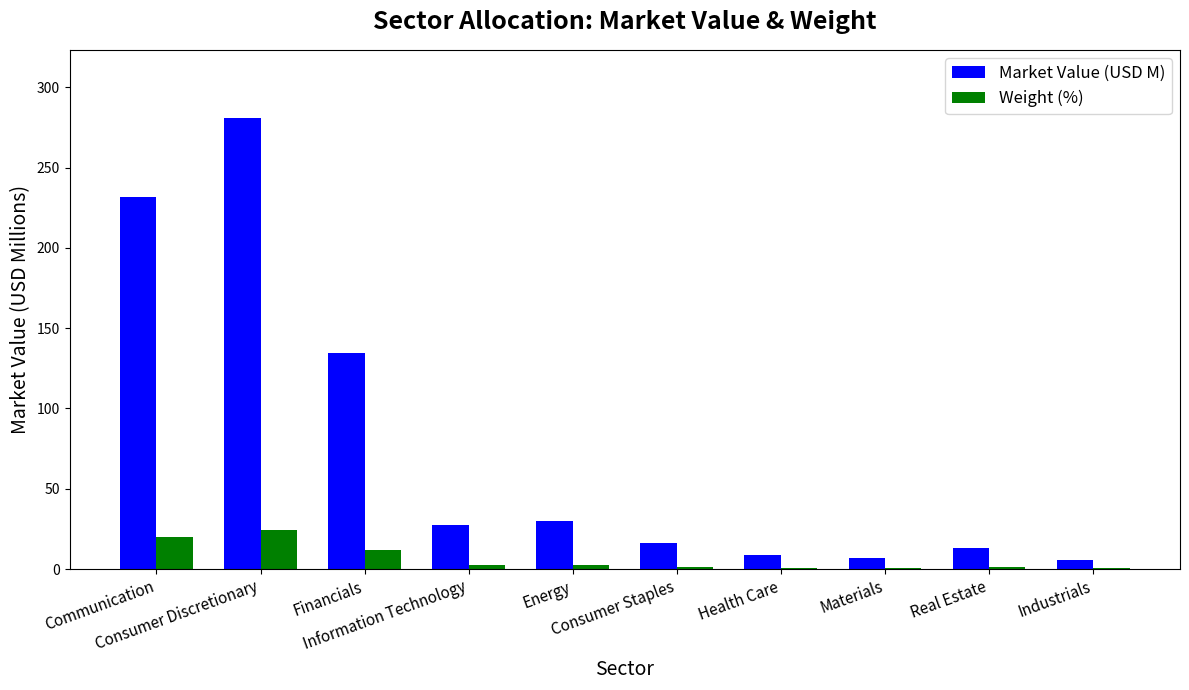

Is the value of Market Value (USD M) at Materials greater than the value of Weight (%) at Real Estate?

Yes